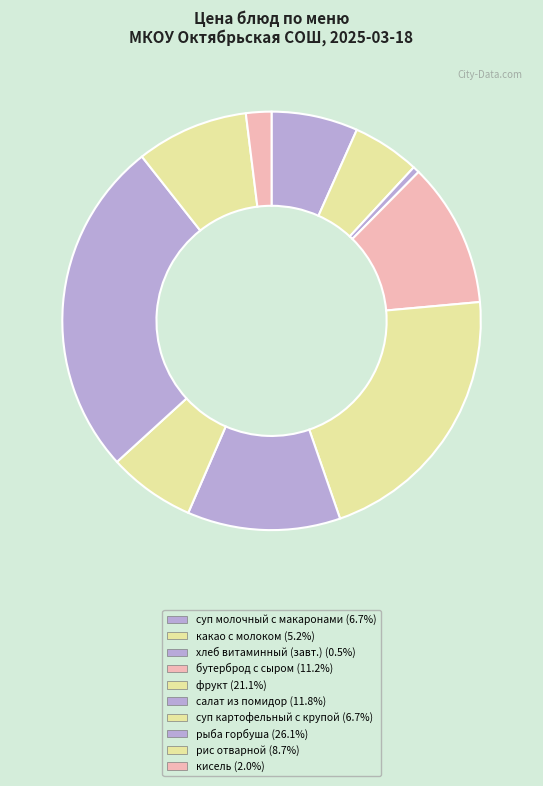

To the nearest percent, what is the difference between the largest and smallest slice percentages?

26%